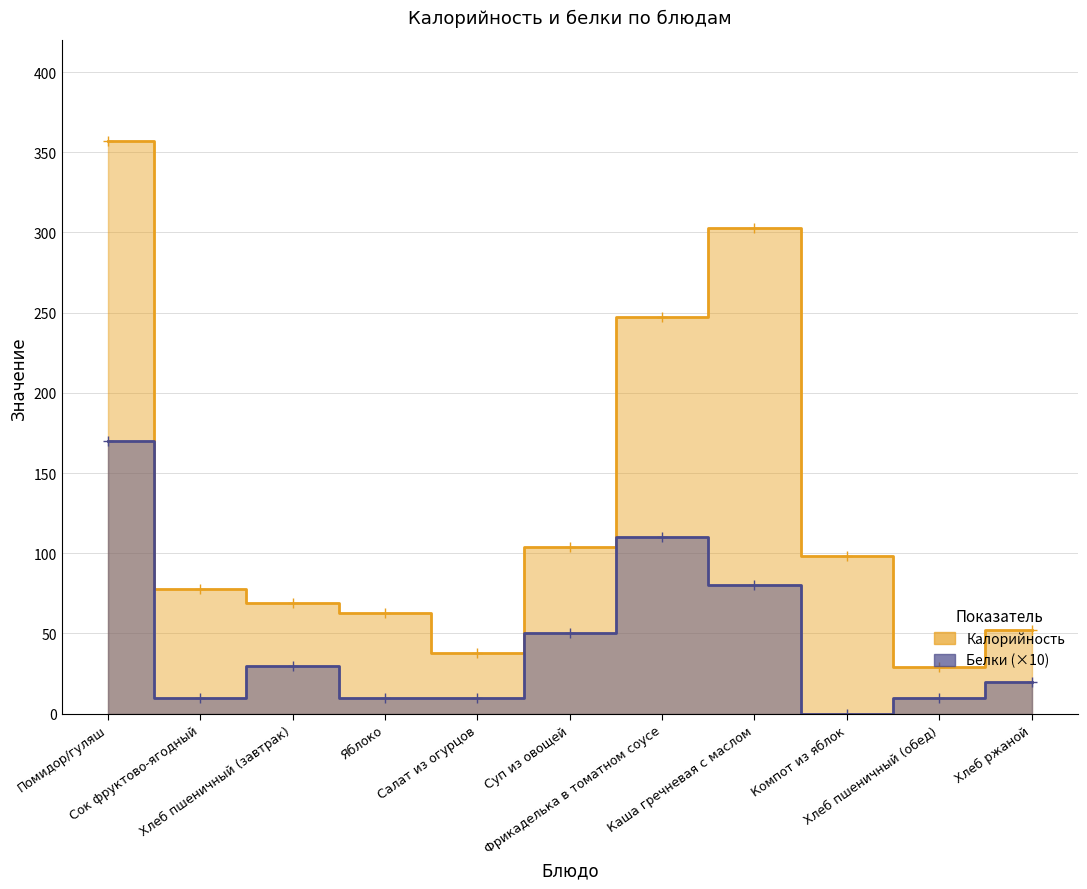

What are all the series names shown in the legend?

Калорийность, Белки